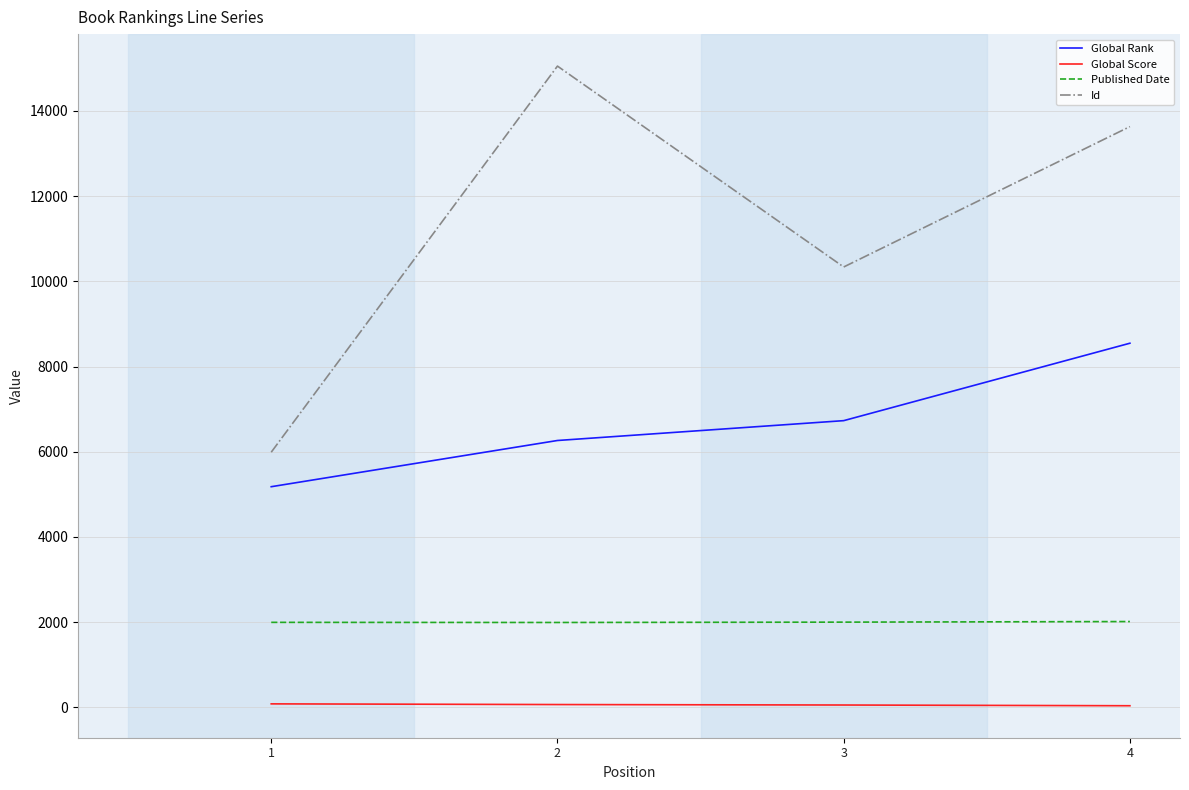

True or false: Published Date and Global Score intersect in this chart.

False